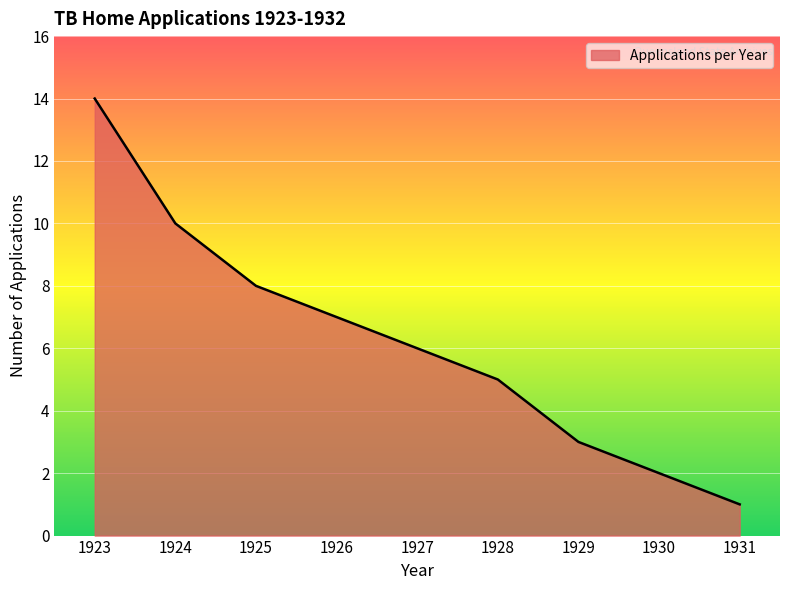

Rank the categories by value from lowest to highest.

1931, 1930, 1929, 1928, 1927, 1926, 1925, 1924, 1923